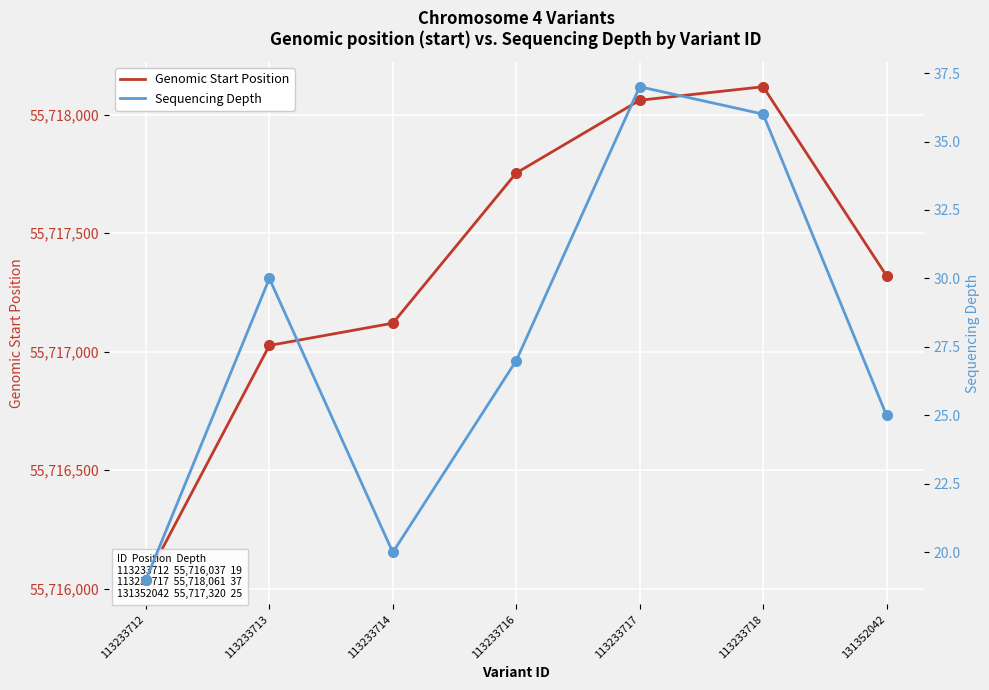

Which label corresponds to the largest value in the chart?

113233718